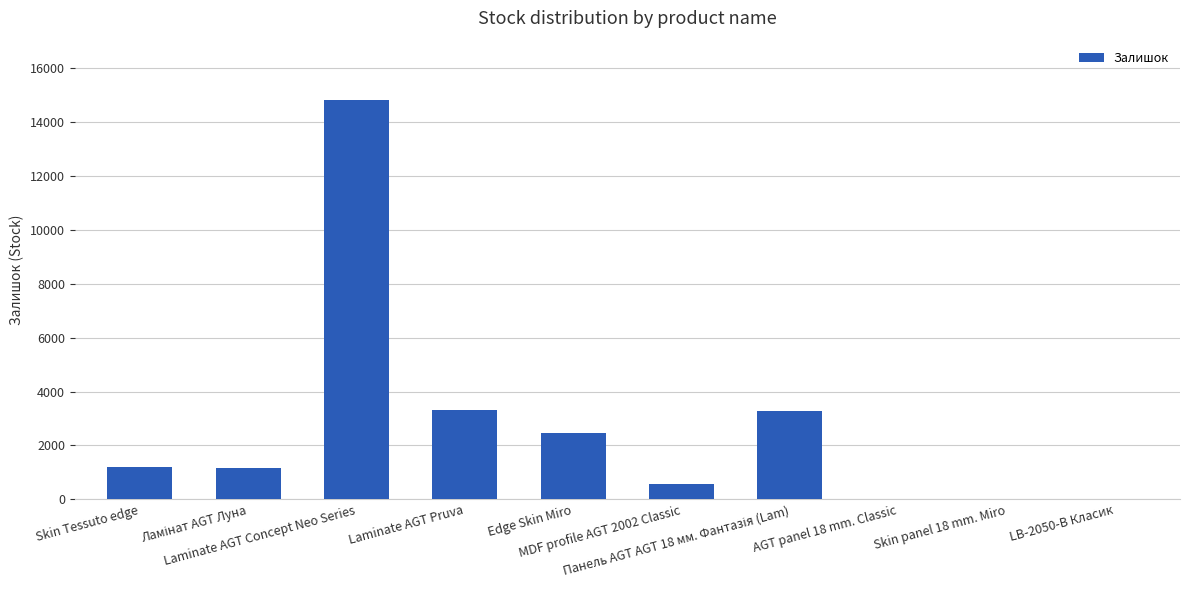

Count the number of categories in the chart.

10